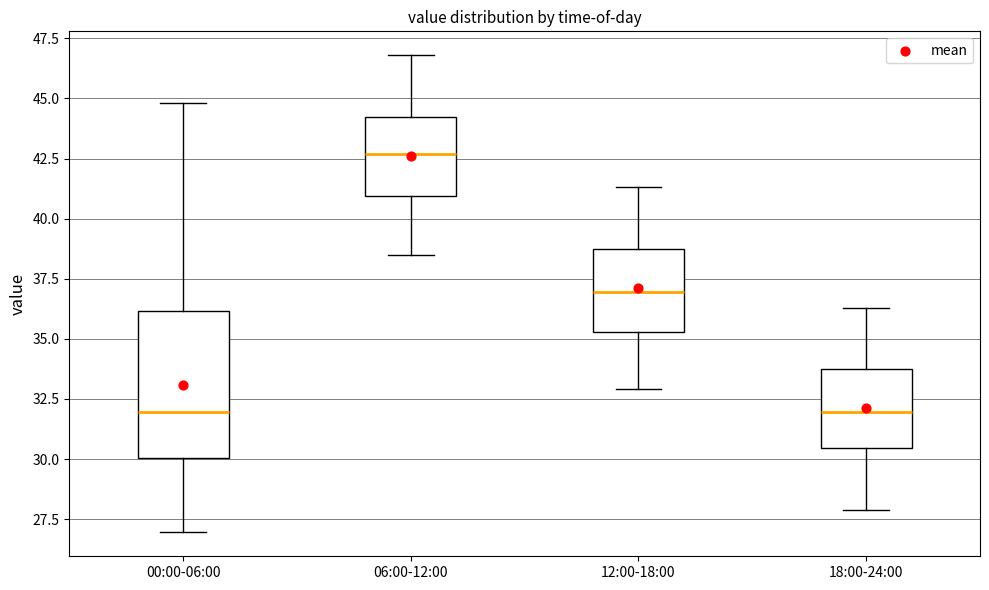

Reading left to right, transcribe this box plot: for each box, give where its median line is, the range the box spans, and where its two whiskers end, as read against the y-axis. The values are not printed on the chart, so give them approximately, as read against the axis.

00:00-06:00: median 32.0, box 30.0 to 36.0, whiskers 27.0 to 45.0
06:00-12:00: median 42.5, box 41.0 to 44.0, whiskers 38.5 to 47.0
12:00-18:00: median 37.0, box 35.5 to 39.0, whiskers 33.0 to 41.5
18:00-24:00: median 32.0, box 30.5 to 34.0, whiskers 28.0 to 36.5